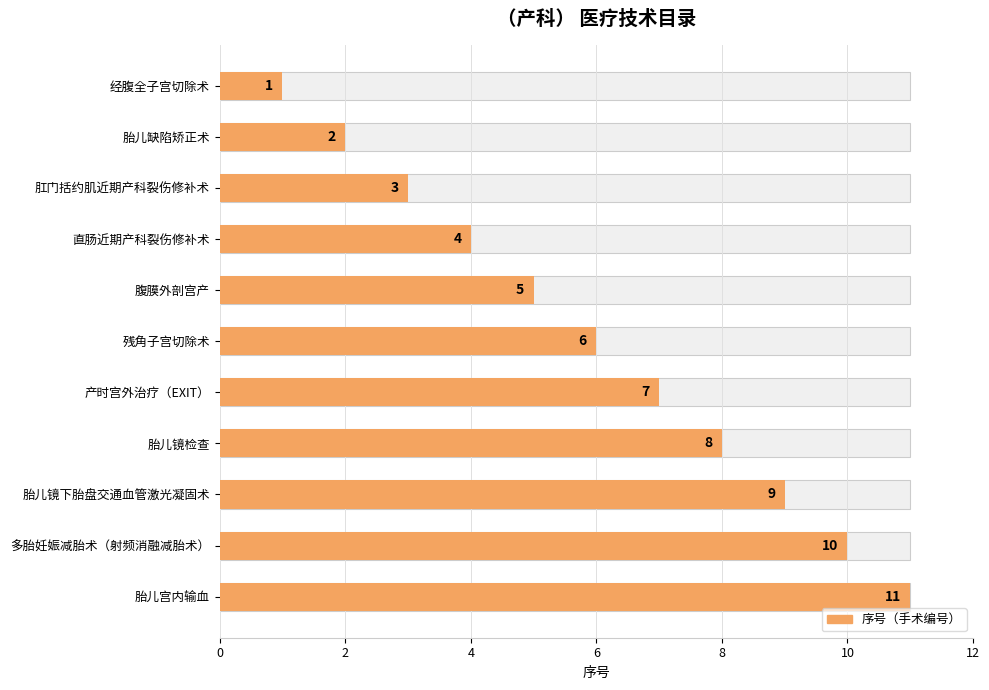

What is the value of the 10th bar from the left?

10